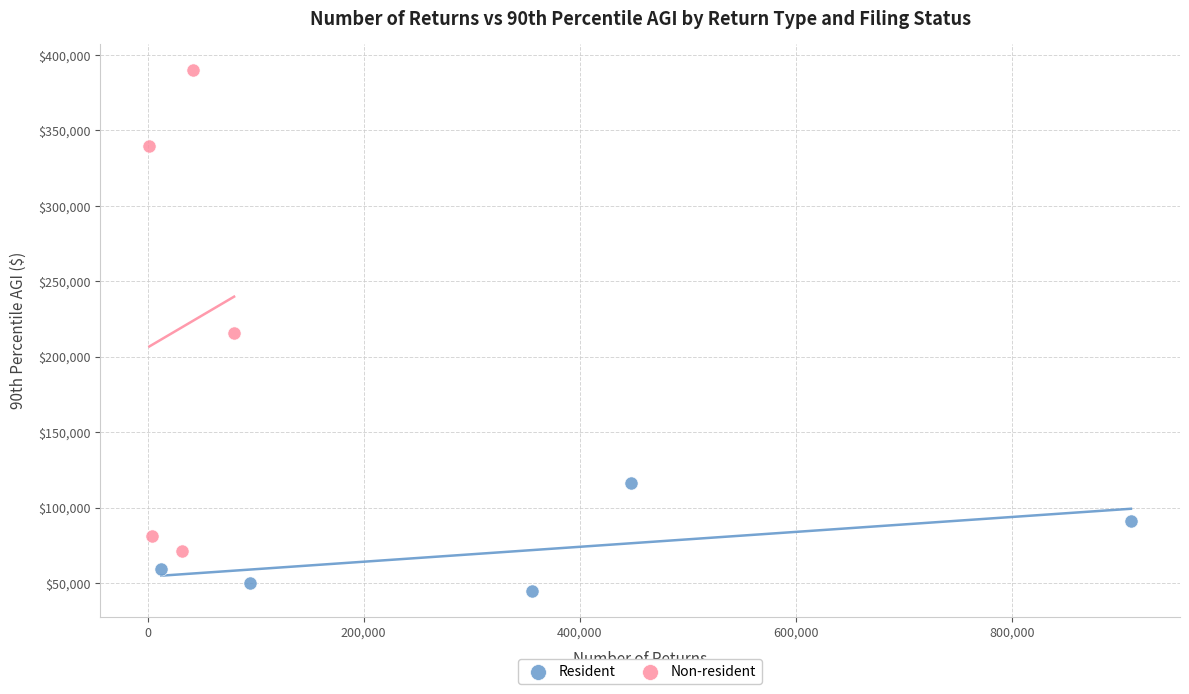

Which series contains the highest Y value?

Non-resident